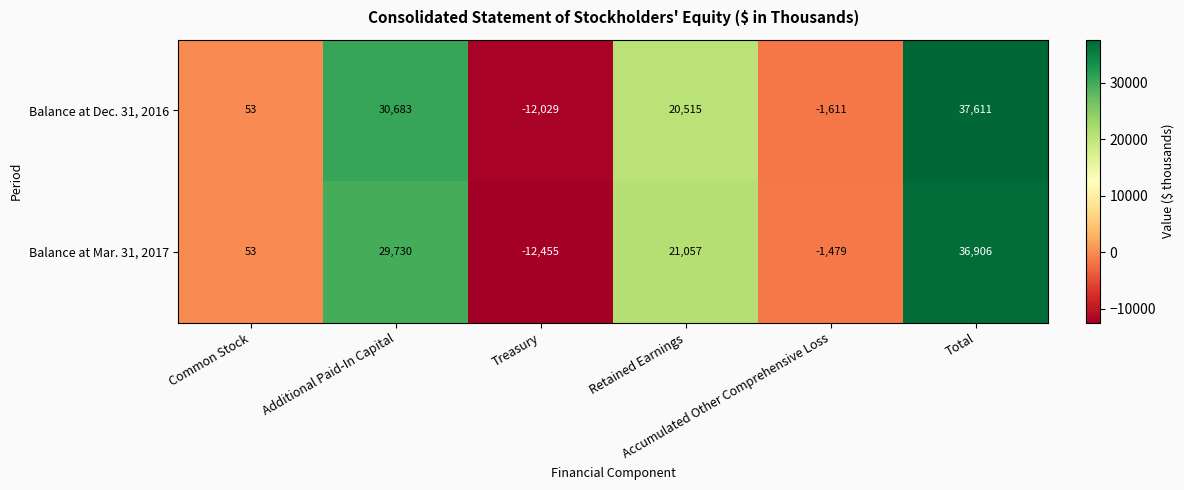

Which series has the largest range (max minus min)?

Balance at Dec. 31, 2016